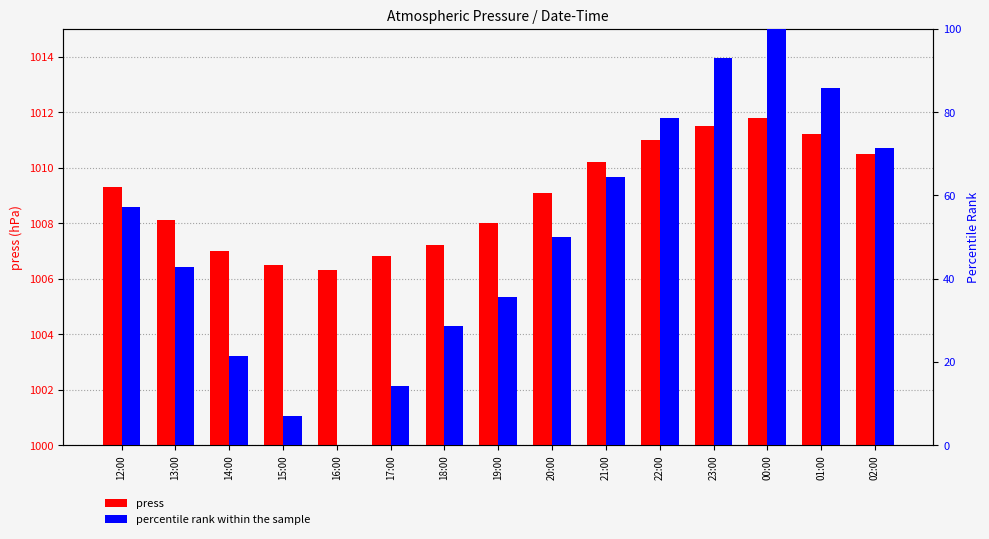

True or false: press has a value of 1009.1 at 20:00.

True